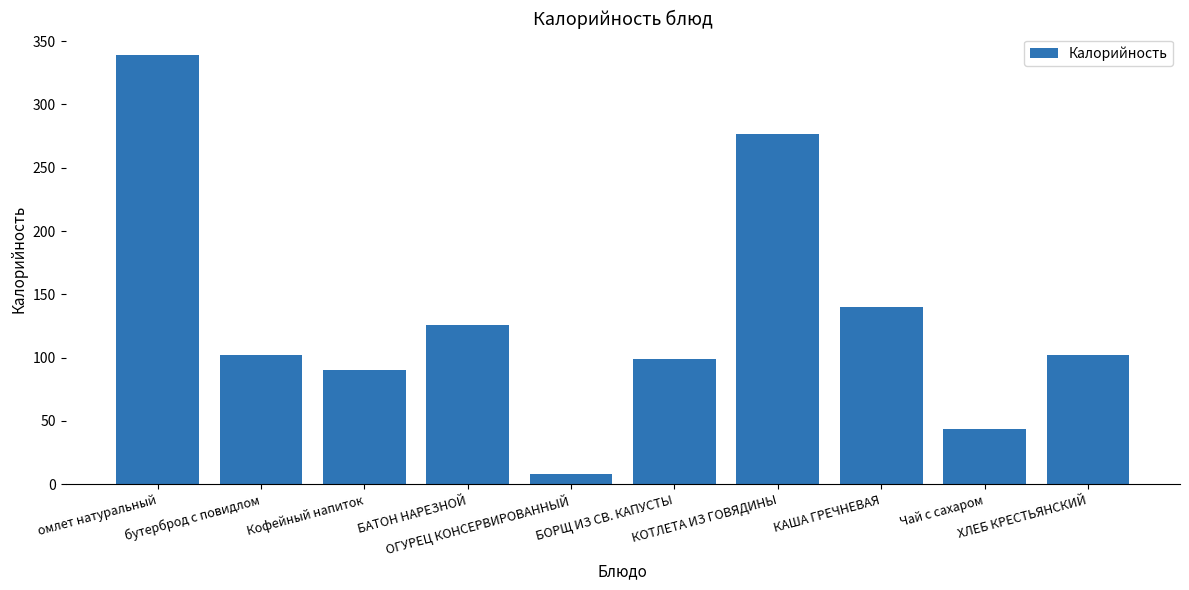

What is the difference between the values at БОРЩ ИЗ СВ. КАПУСТЫ and Кофейный напиток?

9